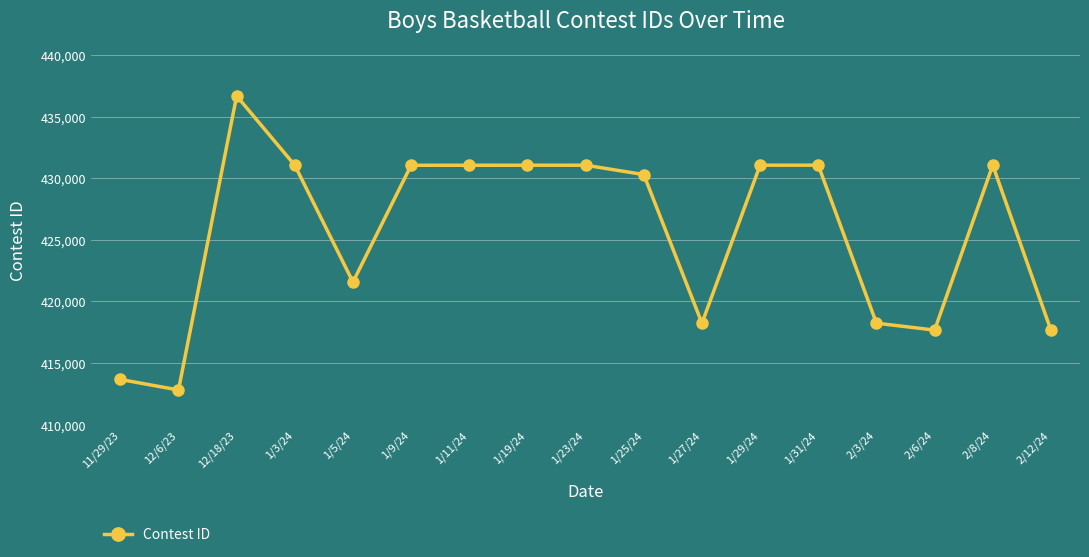

What is the label of the 7th point from the right?

1/27/24